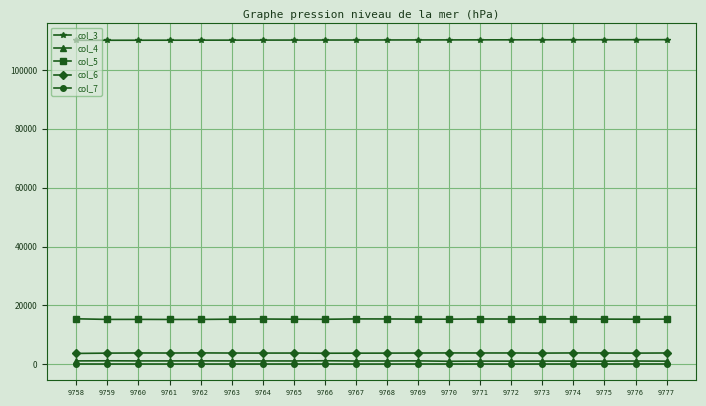

True or false: col_7 and col_6 cross at least once.

False